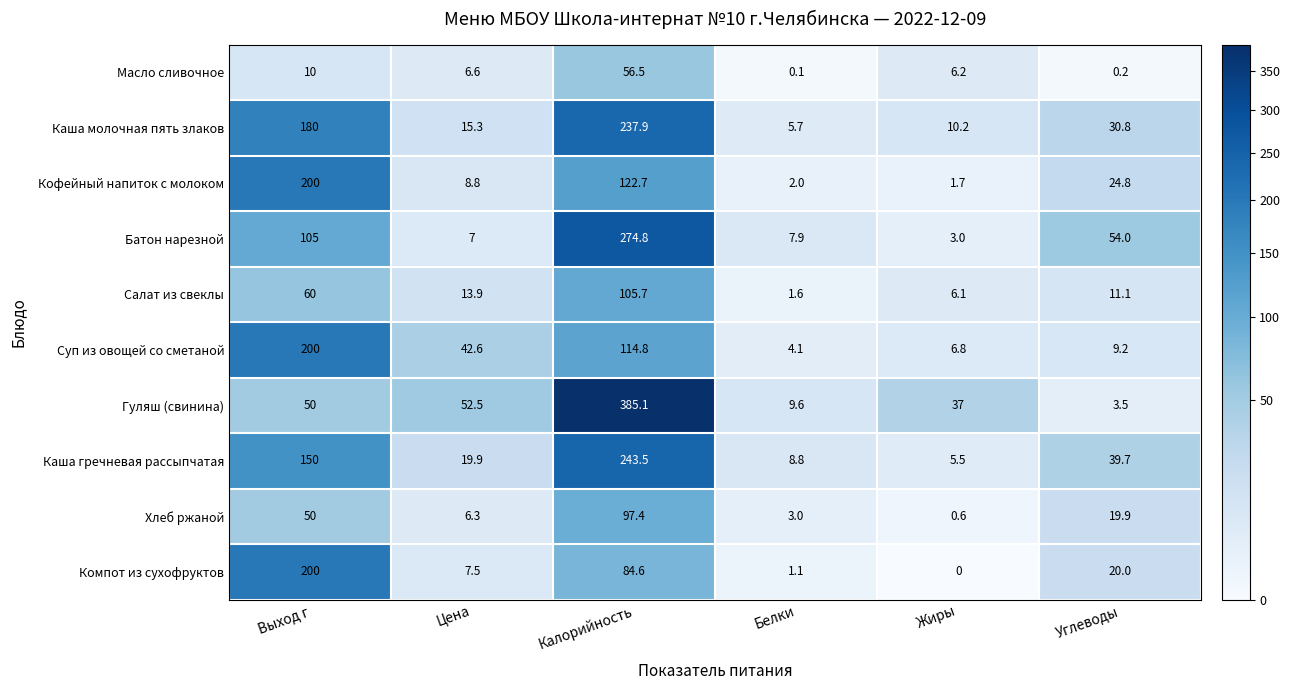

Which series has the widest spread of values?

Гуляш (свинина)